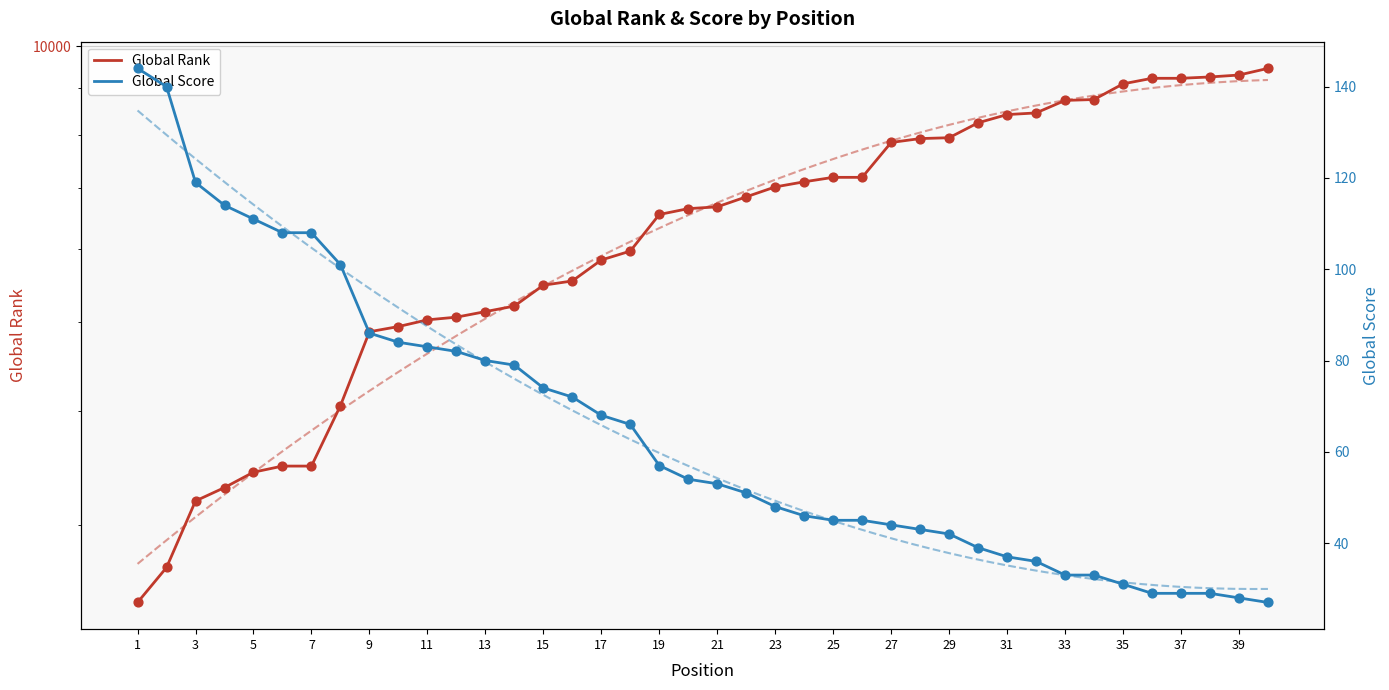

What is the total value across all series at 35?

6040